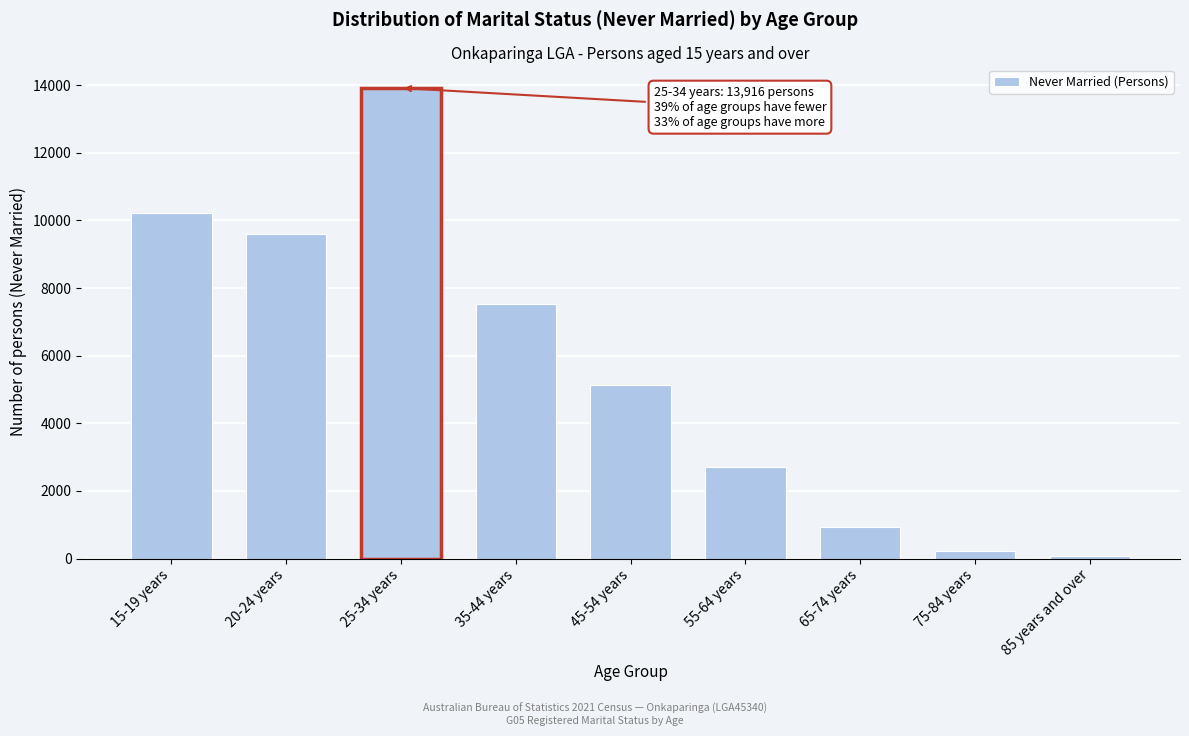

Reading right to left, list all the values displayed in this chart.

73	232	937	2698	5146	7539	13916	9593	10206